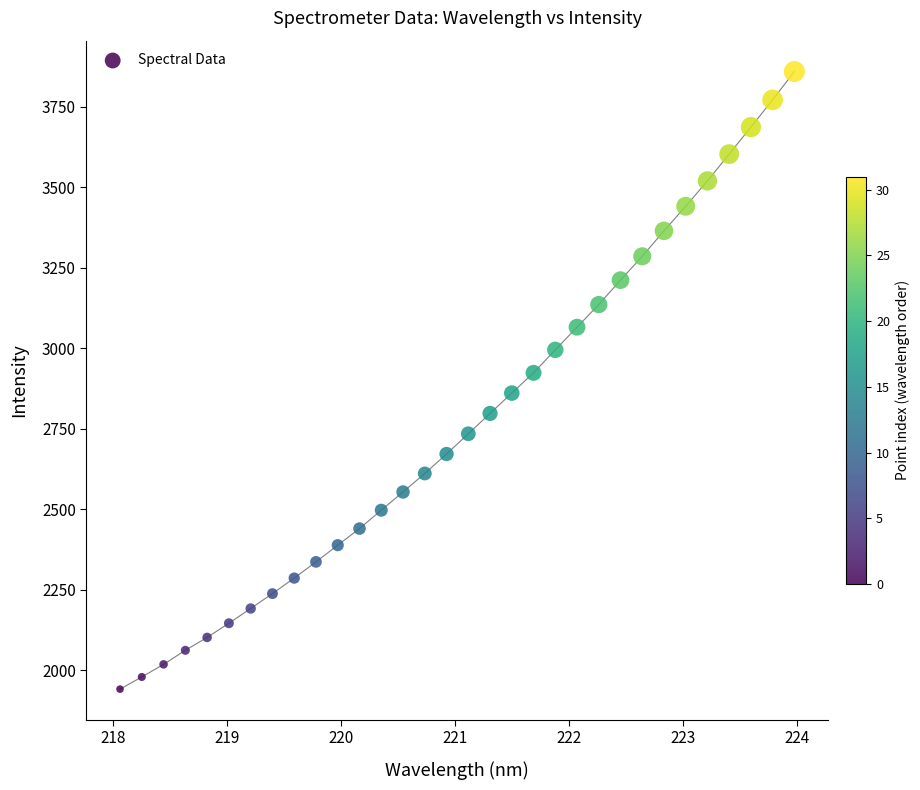

What is the range of Y values (max minus min)?

1918.1